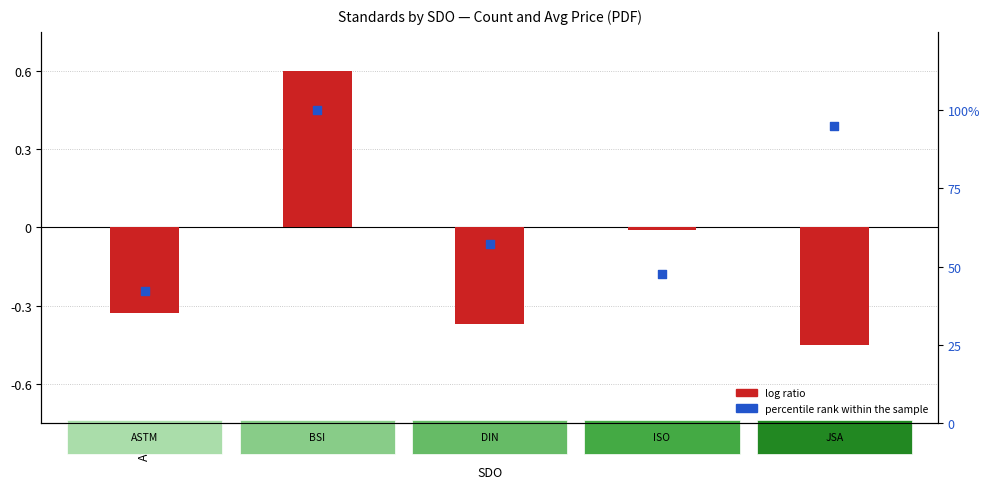

Which series has the largest Y range (max minus min)?

percentile rank within the sample